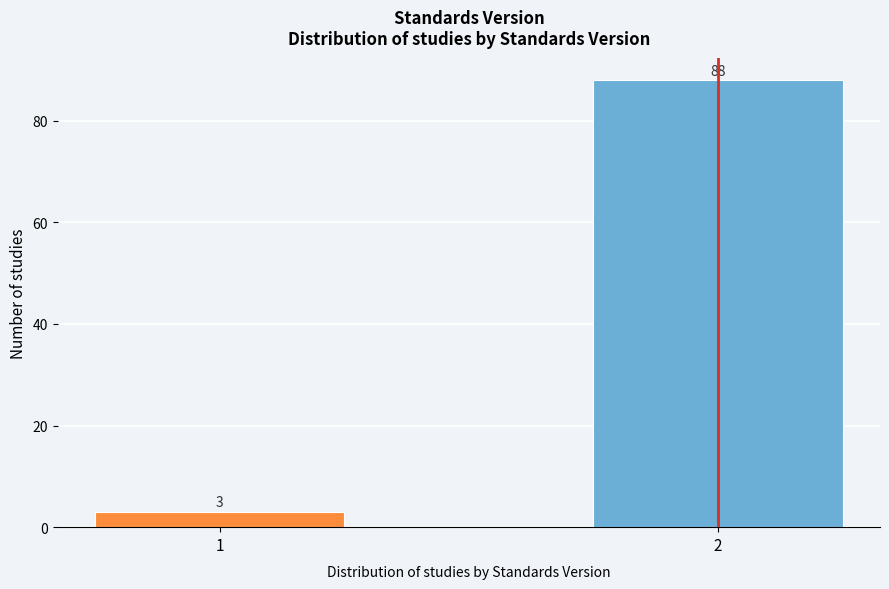

Reading right to left, what are all the values shown in this chart?

88	3